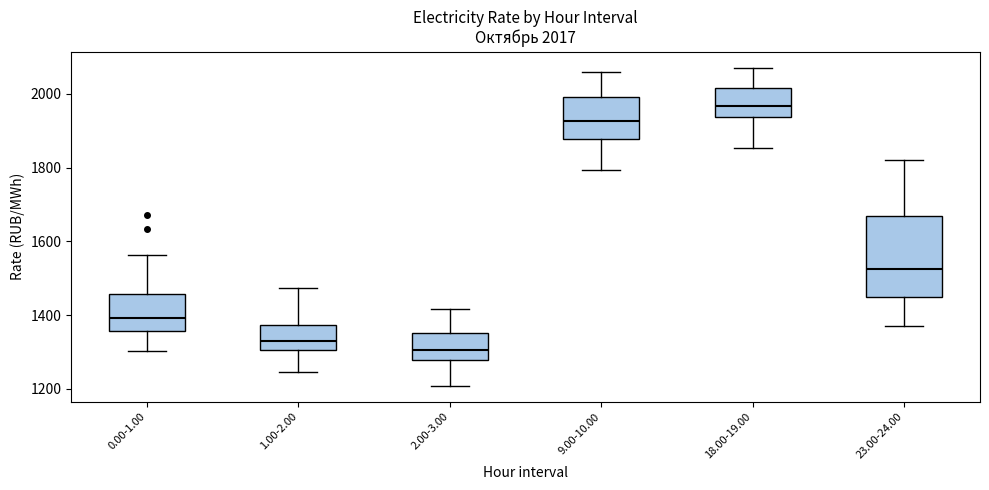

Which box has the lowest median line?

2.00-3.00